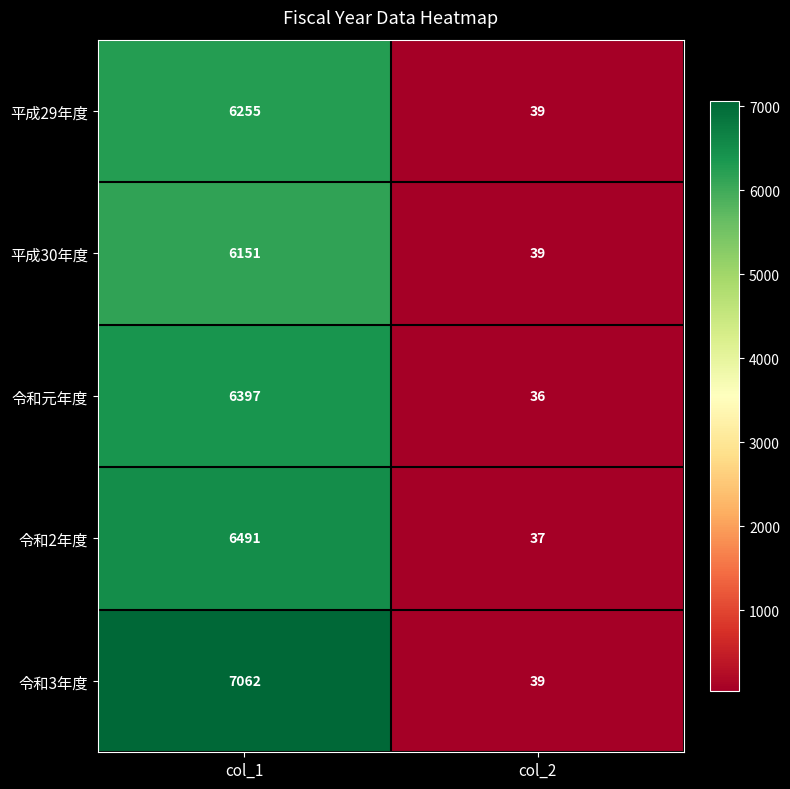

True or false: 平成29年度 has a value of 9313 at col_1.

False